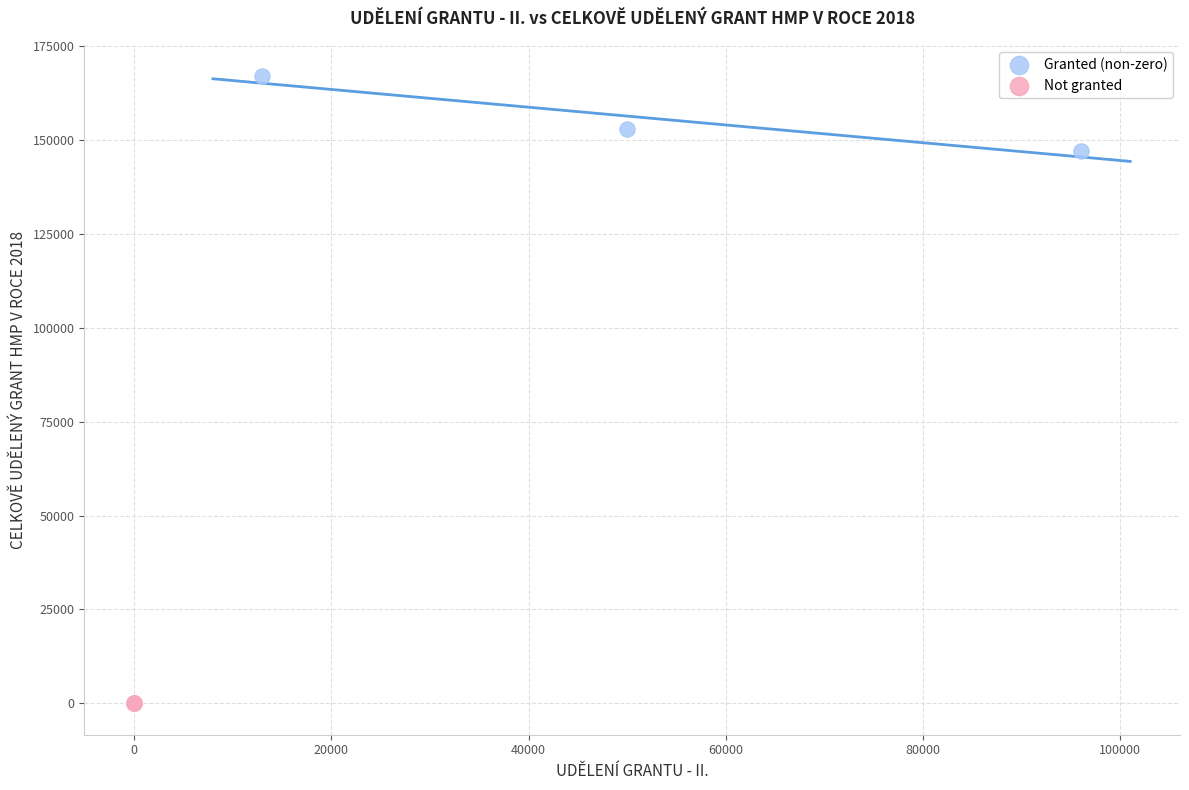

Which series reaches the maximum Y coordinate?

Granted (non-zero)